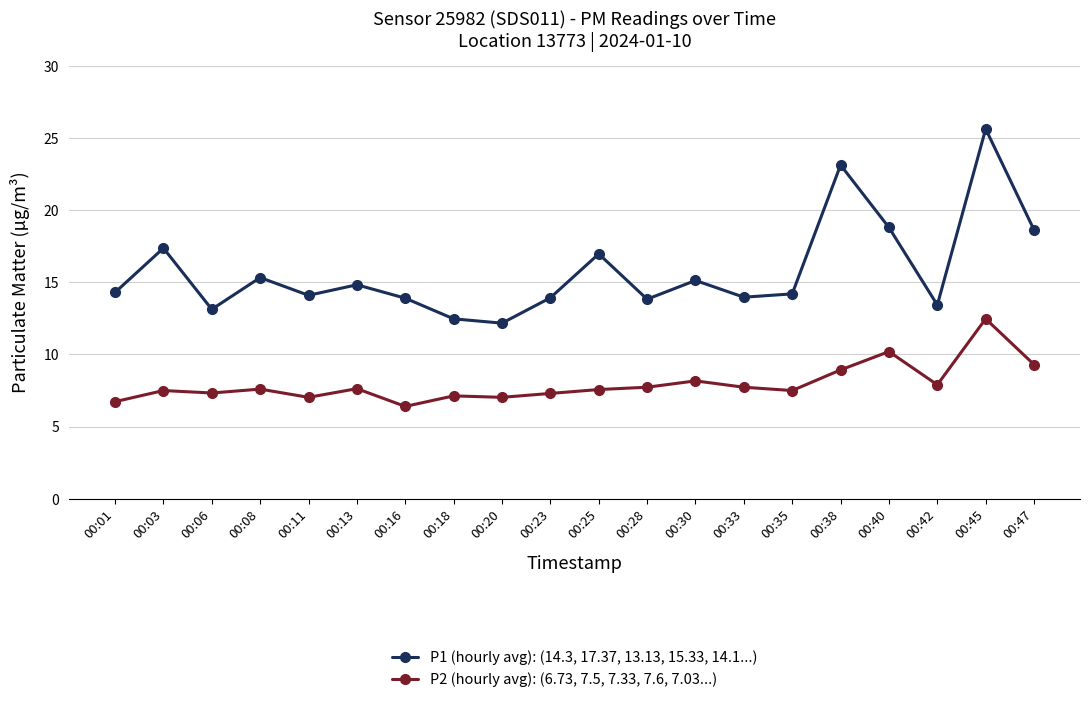

What is the maximum value shown in the chart?

25.6